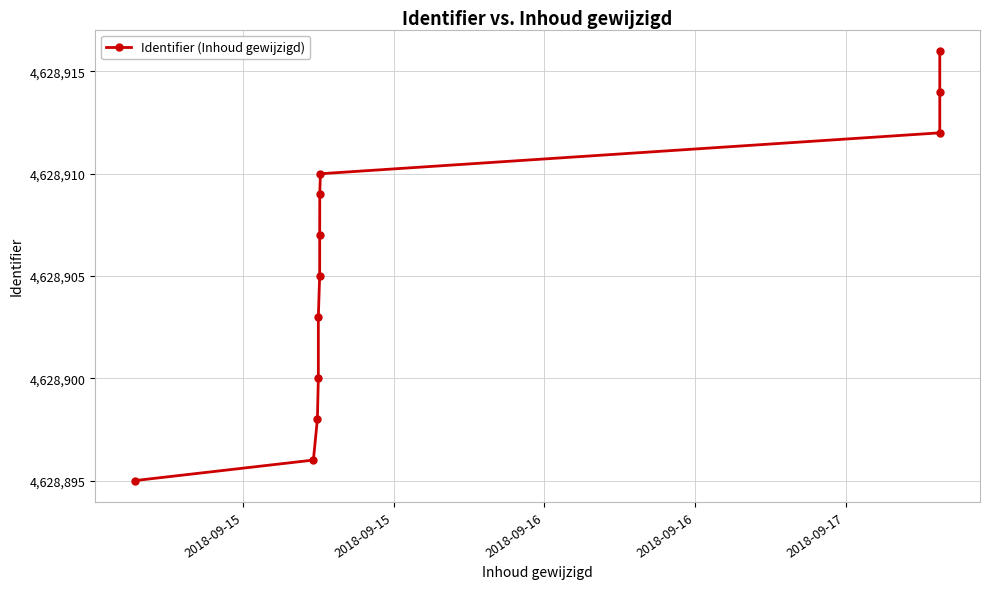

What is the difference between the second highest and second lowest values?

18